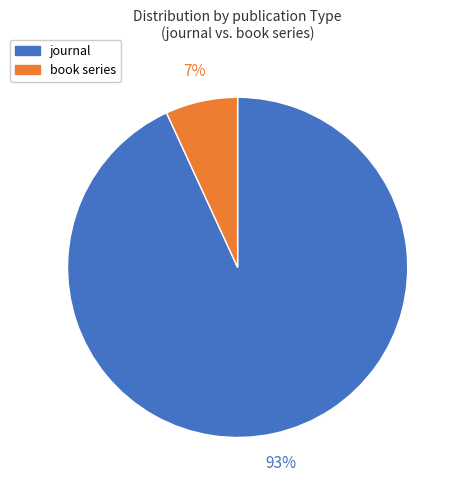

How many slices are in this pie chart?

2